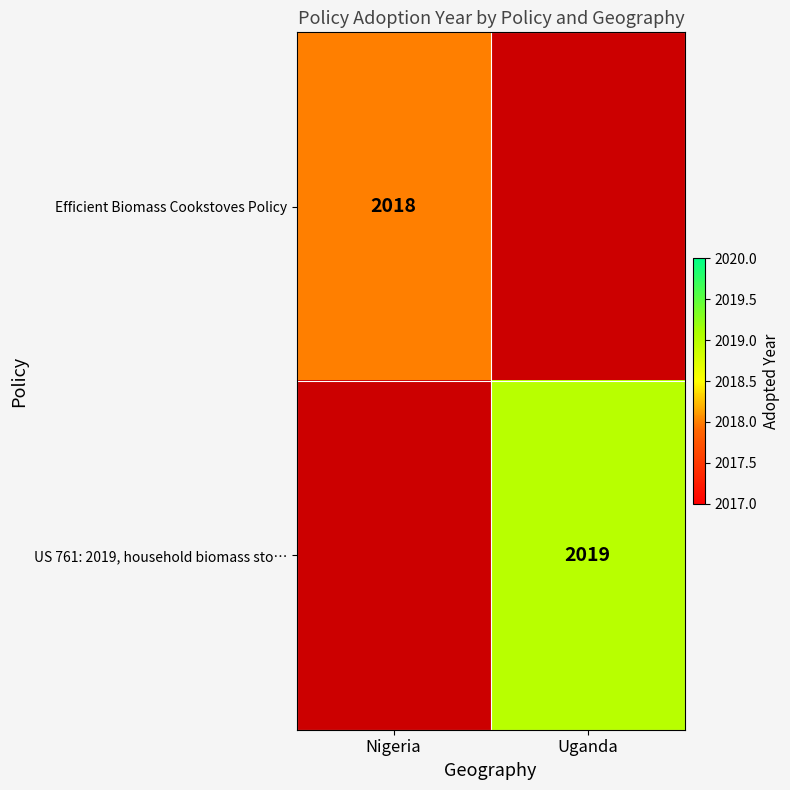

Is it true that US 761: 2019, household biomass sto… equals 2696 at Uganda?

False